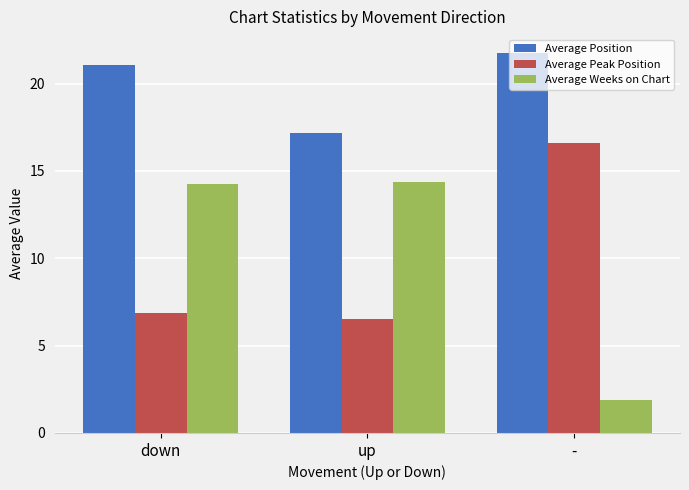

Reading left to right, extract all data points from this chart.

Average Position: down=21.1	up=17.2	-=21.8
Average Peak Position: down=6.9	up=6.5	-=16.6
Average Weeks on Chart: down=14.2	up=14.4	-=1.9